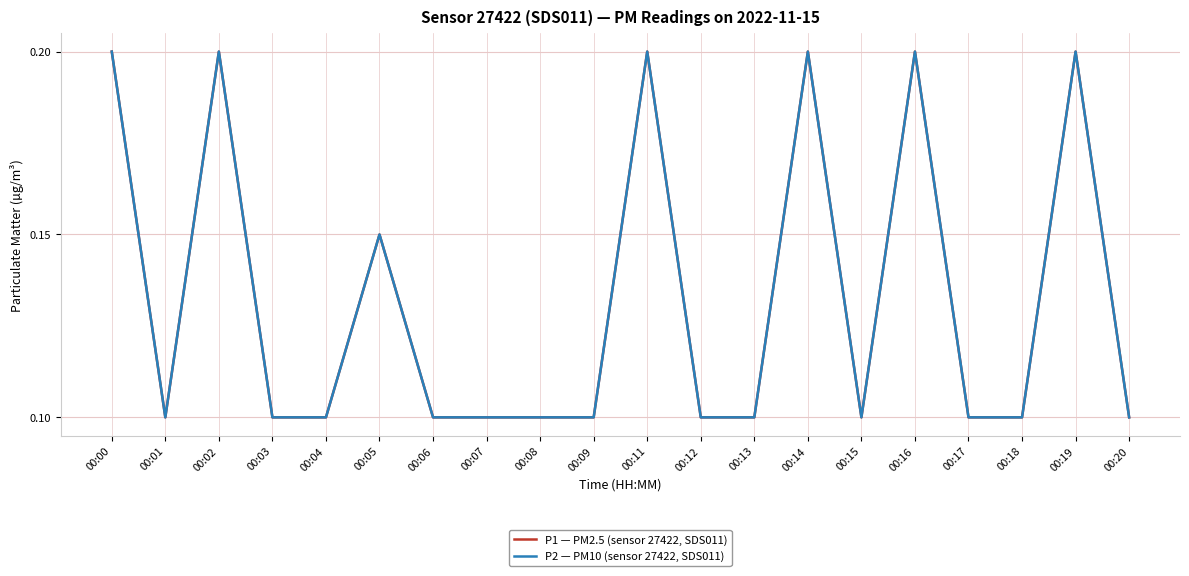

Is it true that P1 — PM2.5 (sensor 27422, SDS011) equals 0.1 at 00:07?

False